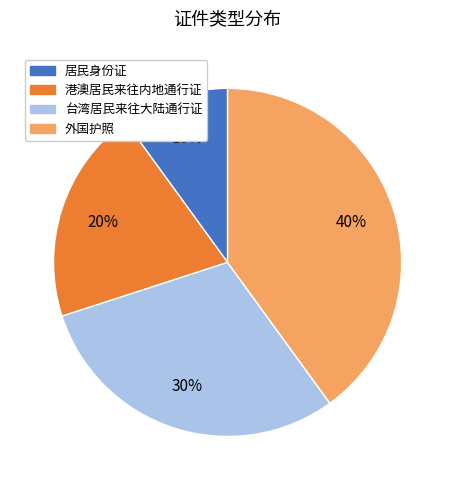

Is there any slice that represents more than half of the pie?

No